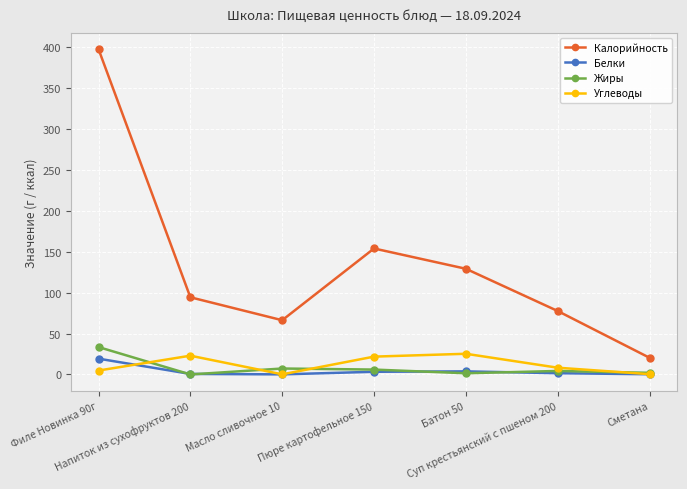

Count the number of categories in the chart.

7